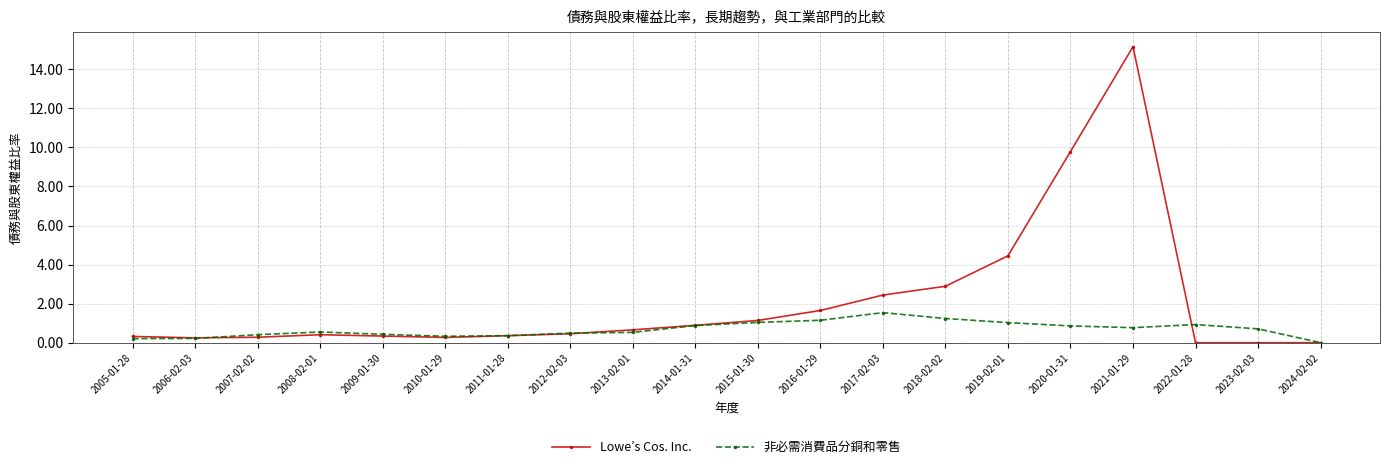

True or false: Lowe’s Cos. Inc. has more than 0 points higher than both neighbors.

True